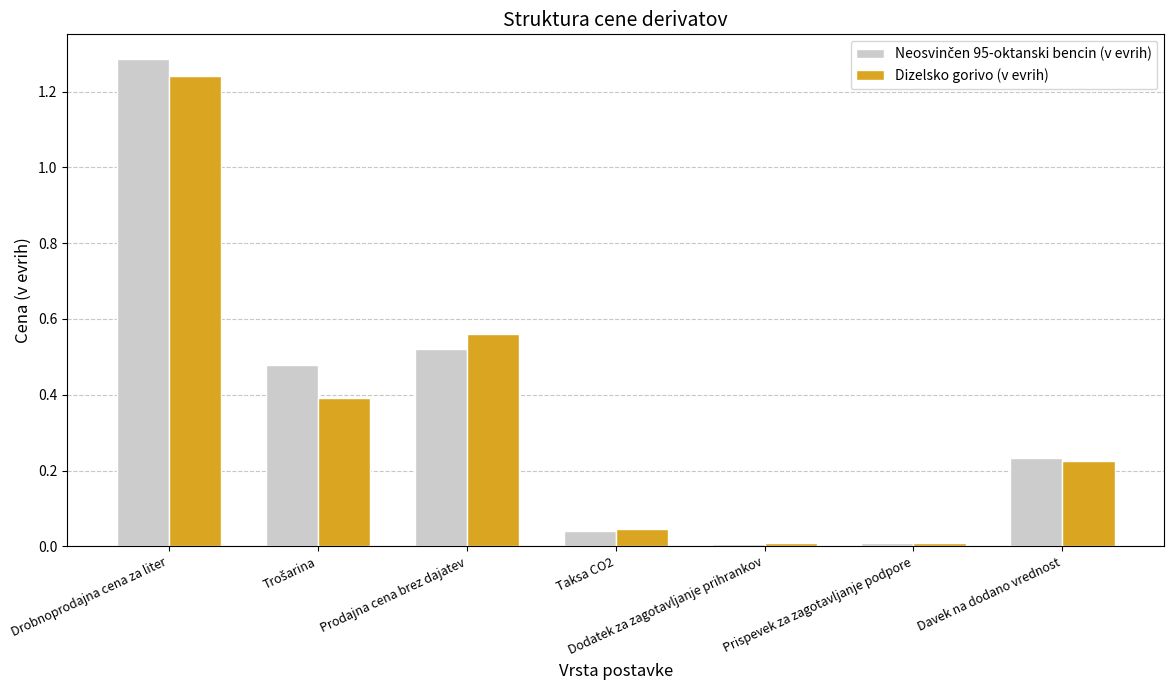

What is the total value across all series at Drobnoprodajna cena za liter?

2.5